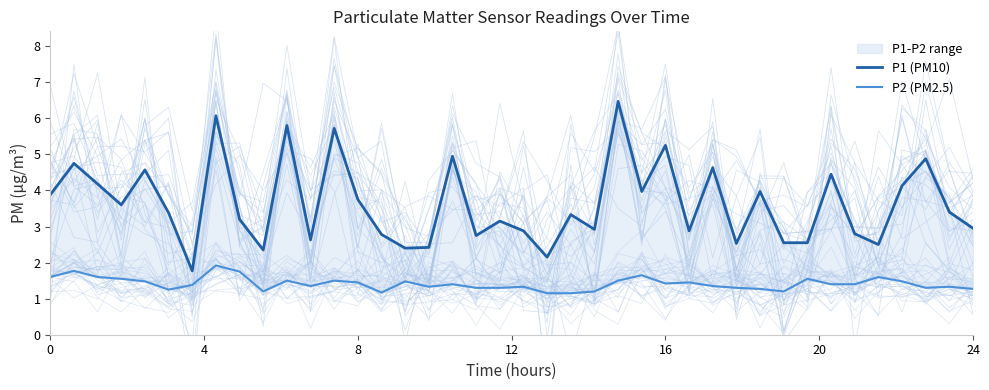

Reading left to right, list all the values displayed in this chart.

P1 (PM10): 3.9	4.8	4.2	3.6	4.6	3.4	1.8	6.1	3.2	2.4	5.8	2.6	5.7	3.8	2.8	2.4	2.4	5.0	2.8	3.1	2.9	2.1	3.3	2.9	6.5	4.0	5.2	2.9	4.6	2.5	4.0	2.5	2.5	4.5	2.8	2.5	4.1	4.9	3.4	3.0
P2 (PM2.5): 1.6	1.8	1.6	1.6	1.5	1.2	1.4	1.9	1.8	1.2	1.5	1.4	1.5	1.4	1.2	1.5	1.3	1.4	1.3	1.3	1.3	1.1	1.1	1.2	1.5	1.6	1.4	1.4	1.4	1.3	1.3	1.2	1.6	1.4	1.4	1.6	1.5	1.3	1.3	1.3